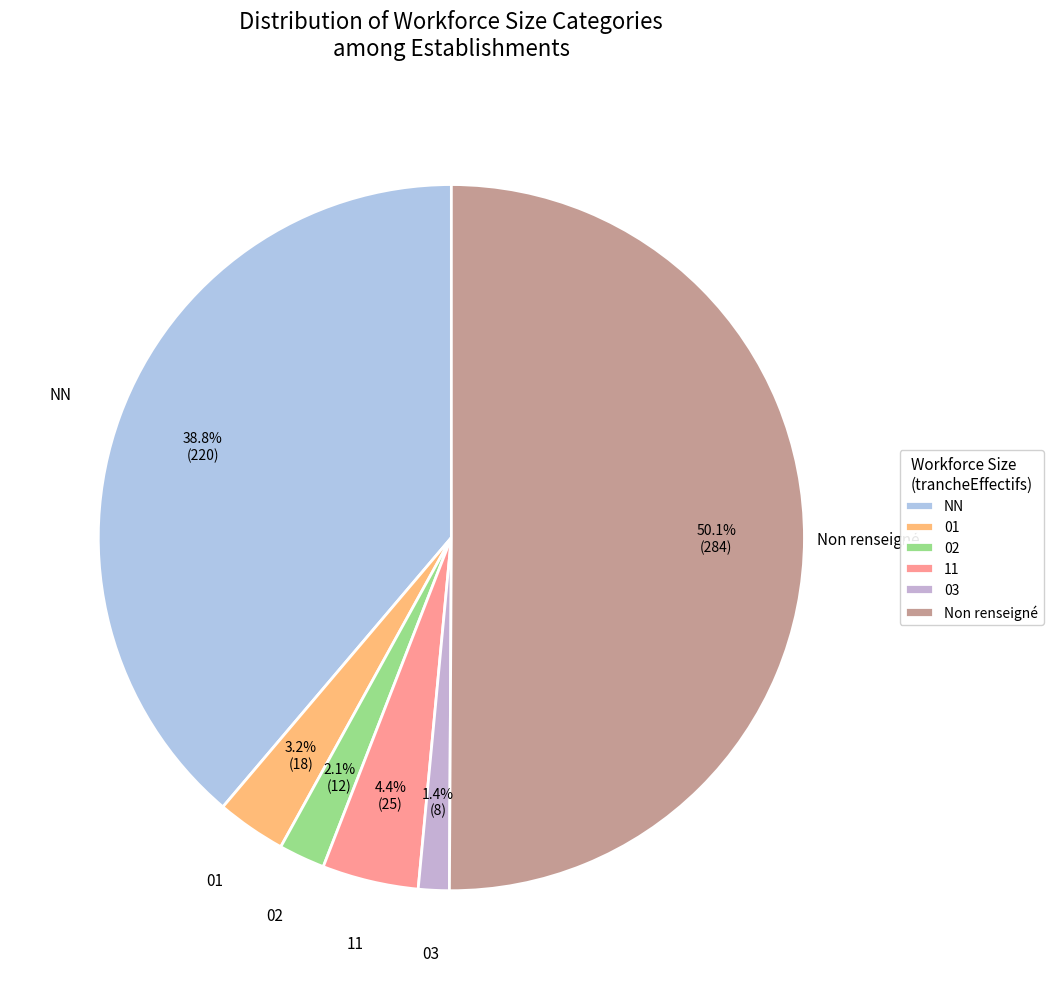

To the nearest percent, what percentage of the pie is NN?

39%